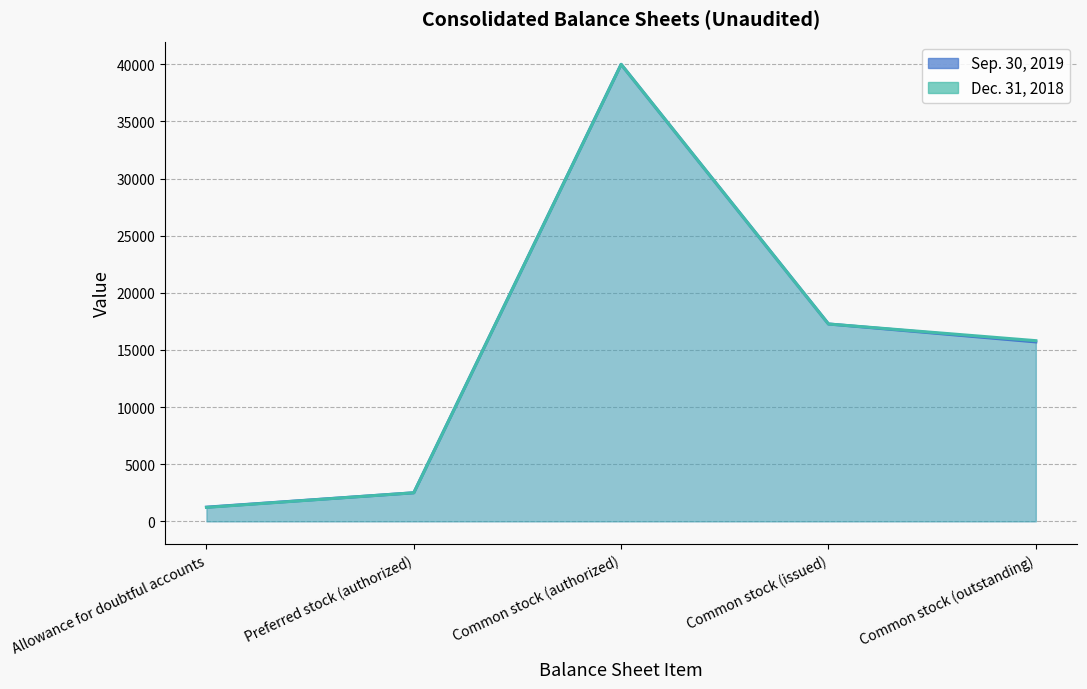

Between Common stock (issued) and Preferred stock (authorized), which is larger?

Common stock (issued)